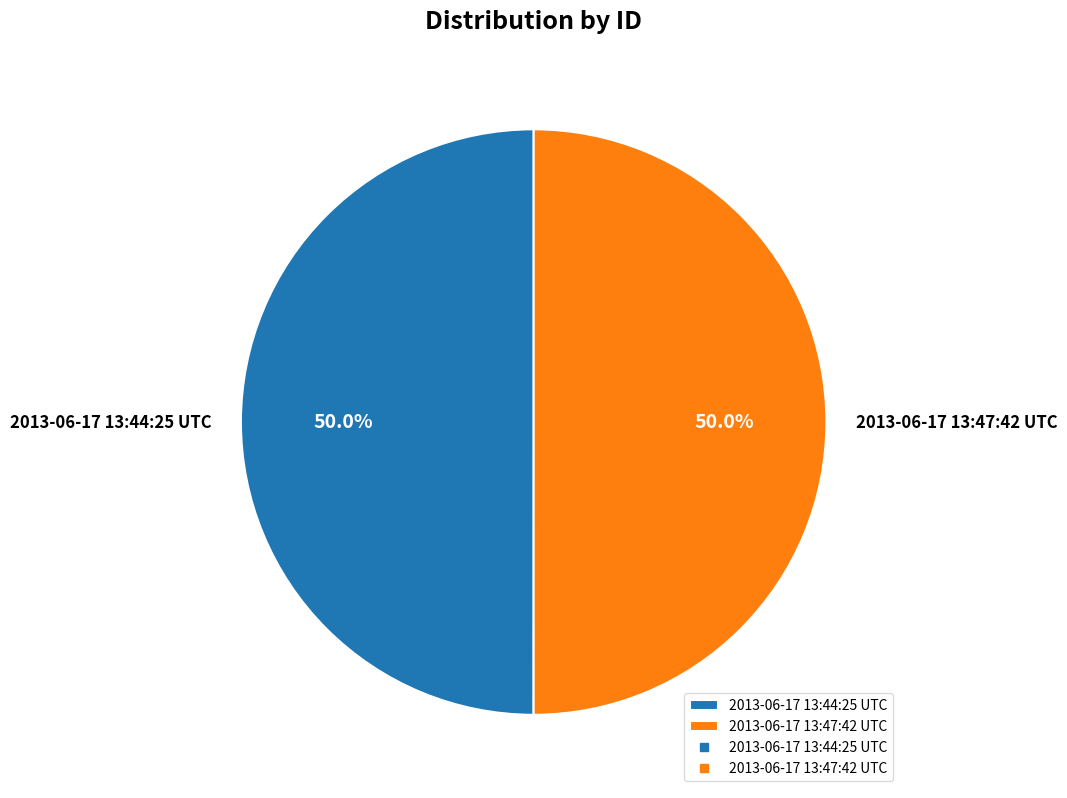

The 2013-06-17 13:47:42 UTC slice represents 56% of the pie. True or false?

False